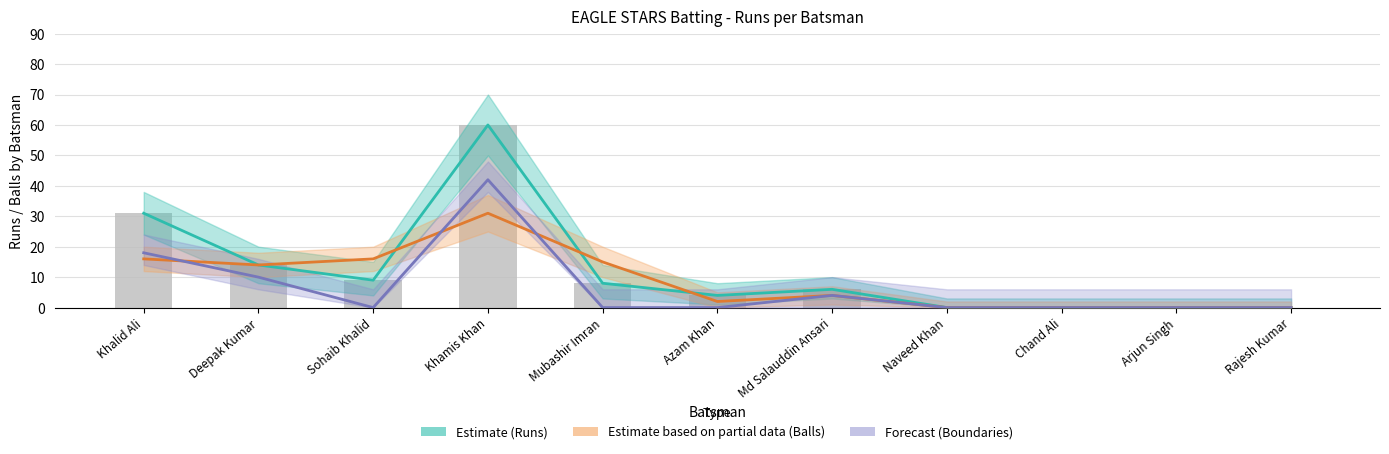

Is the value of Estimate (Runs) at Rajesh Kumar greater than the value of Estimate based on partial data (Balls) at Khamis Khan?

No